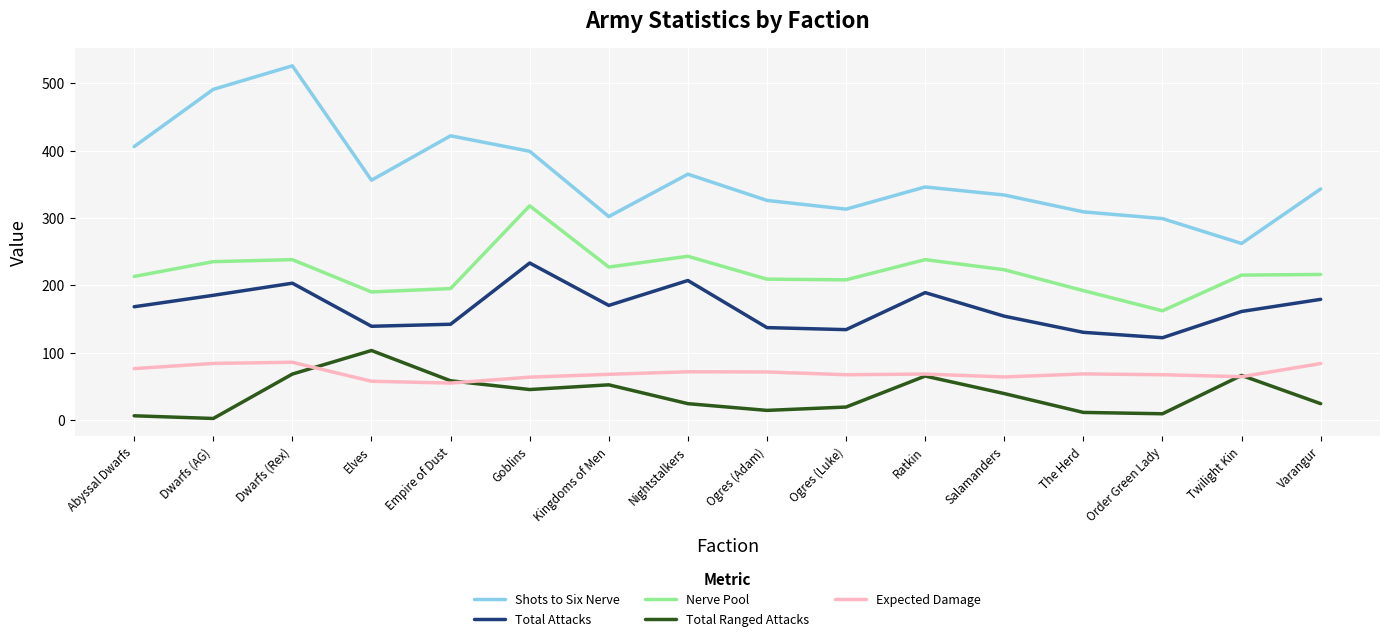

What is the difference between the maximum and second lowest values in the Total Ranged Attacks series?

97.0